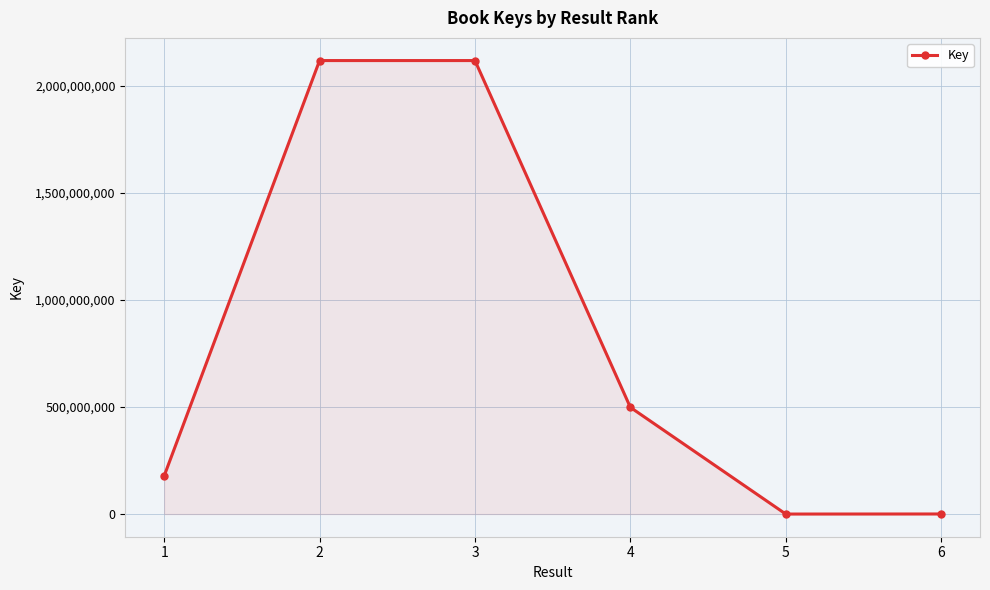

What is the greatest value displayed?

2116898537